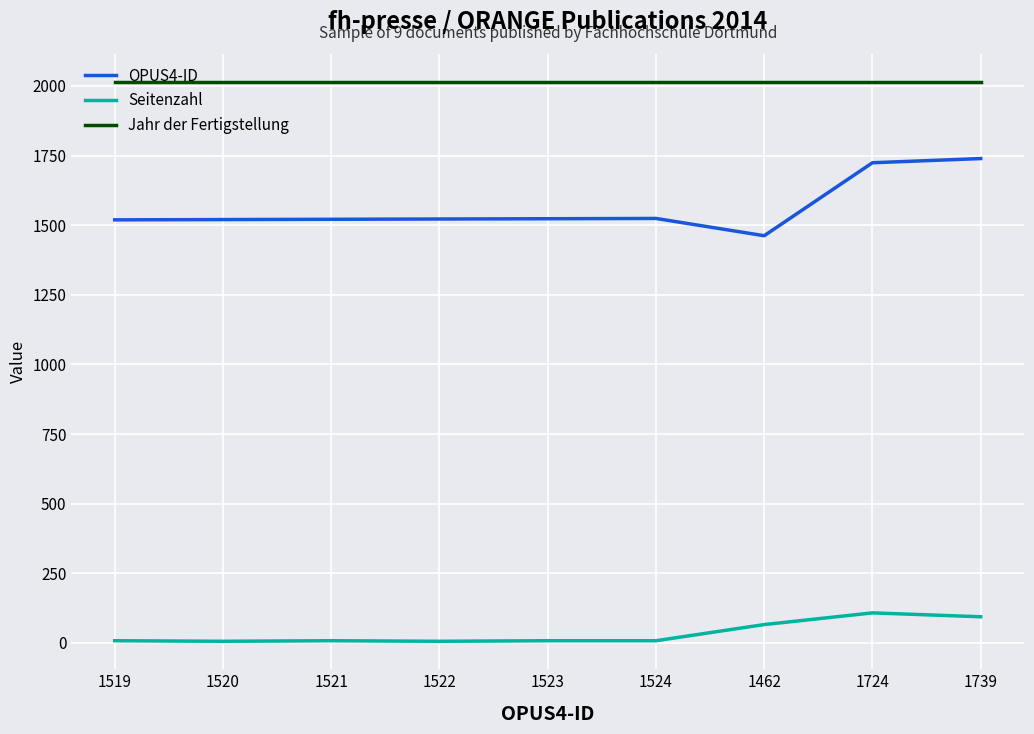

What is the difference between the highest and lowest values at 1739?

1920